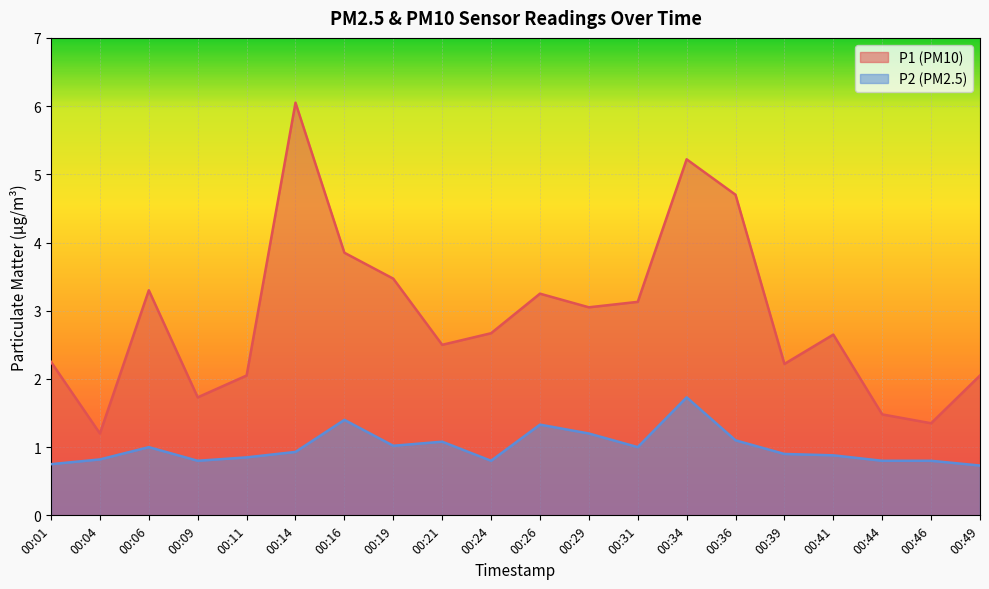

How many lines are shown in the chart?

2